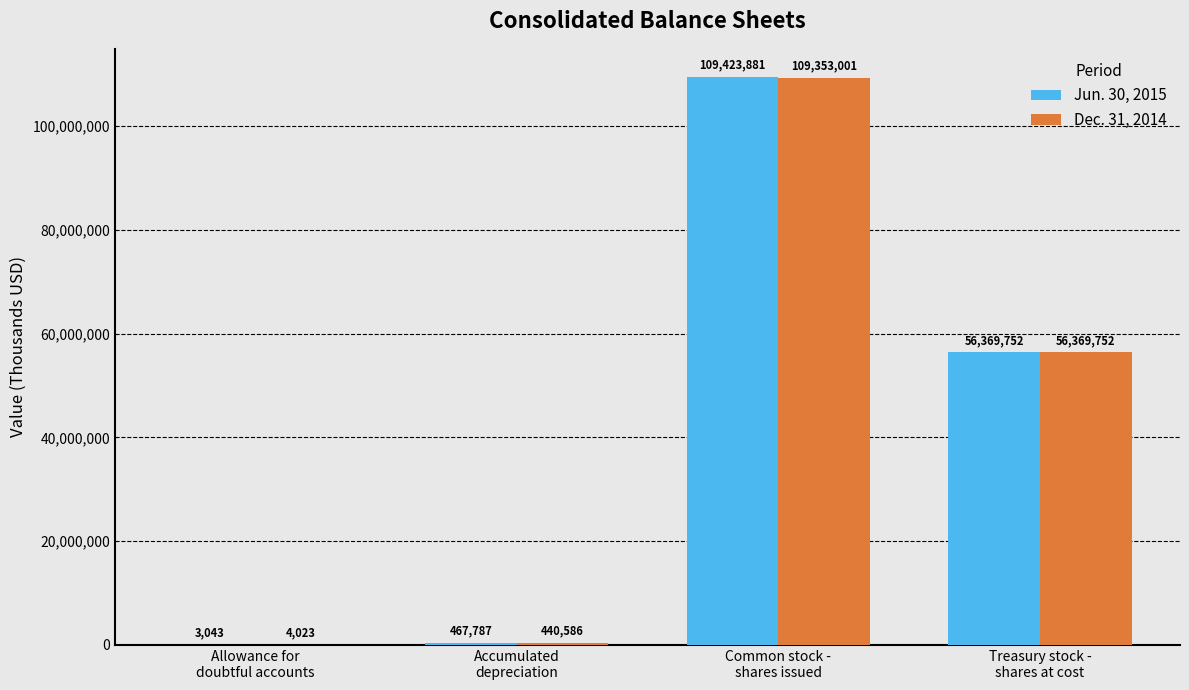

Are the bars grouped side by side (vs. stacked)?

Yes